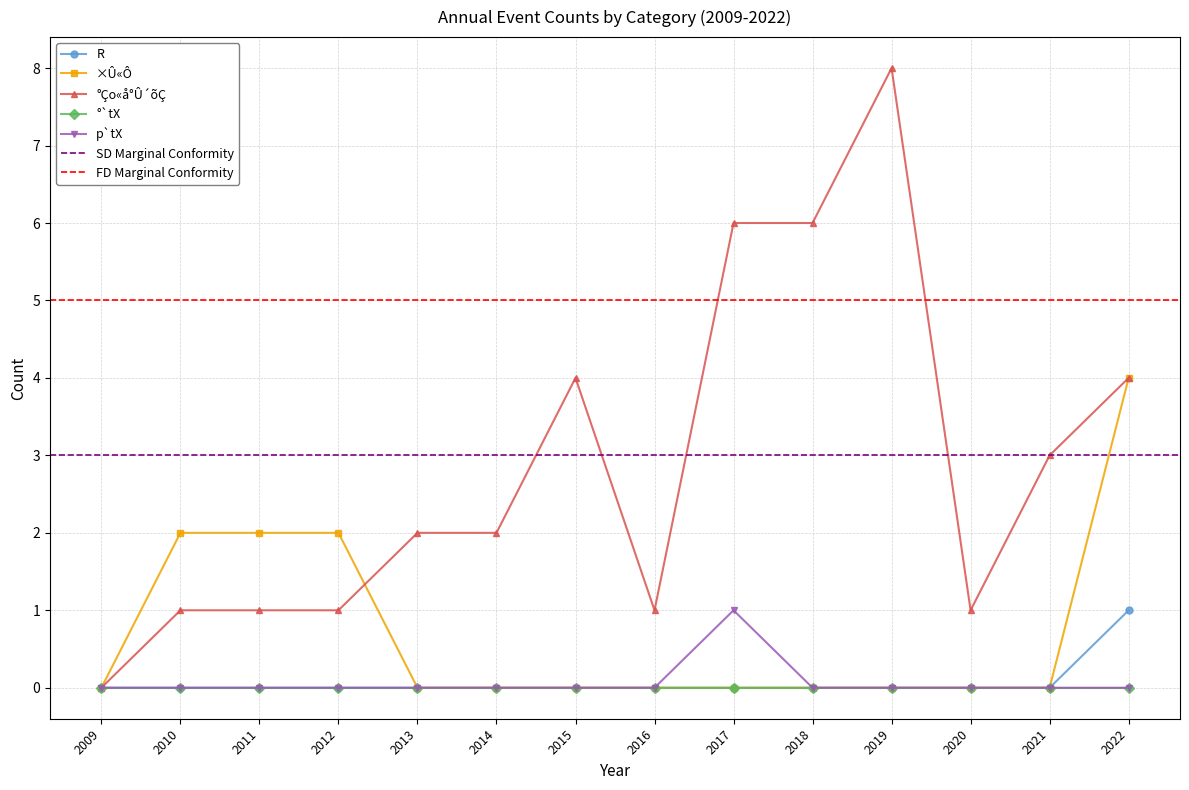

List the labels in order of R value, smallest first.

2009, 2010, 2011, 2012, 2013, 2014, 2015, 2016, 2017, 2018, 2019, 2020, 2021, 2022